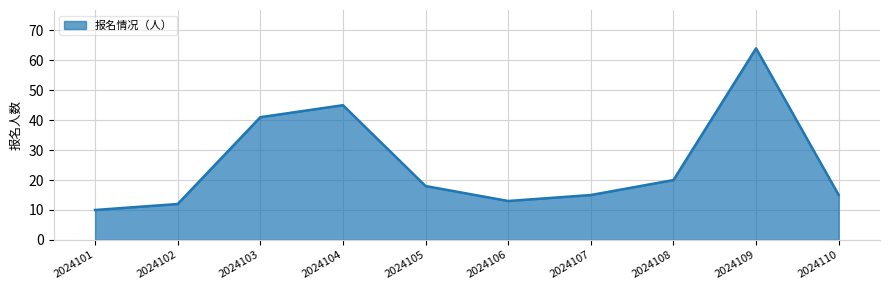

What is the change in value from 2024107 to 2024109?

+49